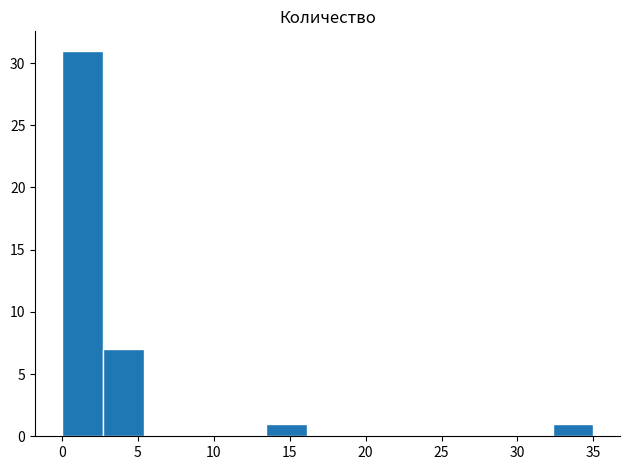

Reading left to right, transcribe this chart: for each bar, give the range it covers on the x-axis and its height. Neither the bar edges nor the heights are printed on the chart, so give them approximately, as read against the axes.

0.0 to 2.5: 31
2.5 to 5.5: 7
5.5 to 8.0: 0
8.0 to 11.0: 0
11.0 to 13.5: 0
13.5 to 16.0: 1
16.0 to 19.0: 0
19.0 to 21.5: 0
21.5 to 24.0: 0
24.0 to 27.0: 0
27.0 to 29.5: 0
29.5 to 32.5: 0
32.5 to 35.0: 1